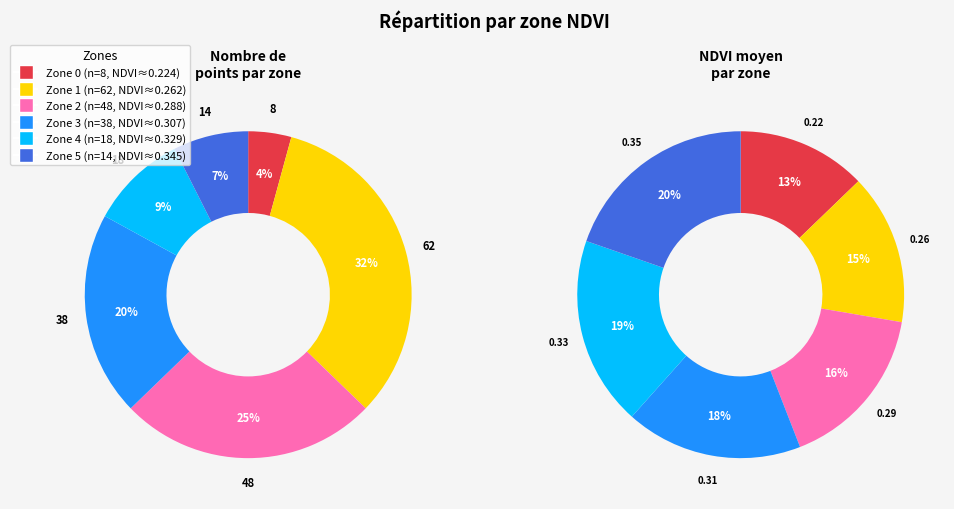

What is the total percentage of Zone 5 and Zone 4?

17.0%